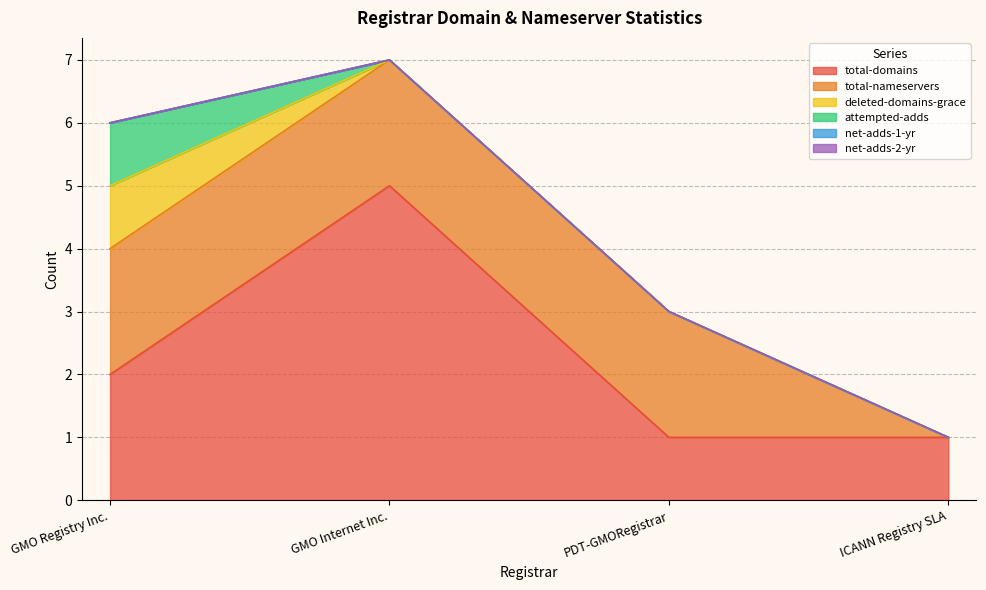

At how many categories does at least one series exceed 0?

4